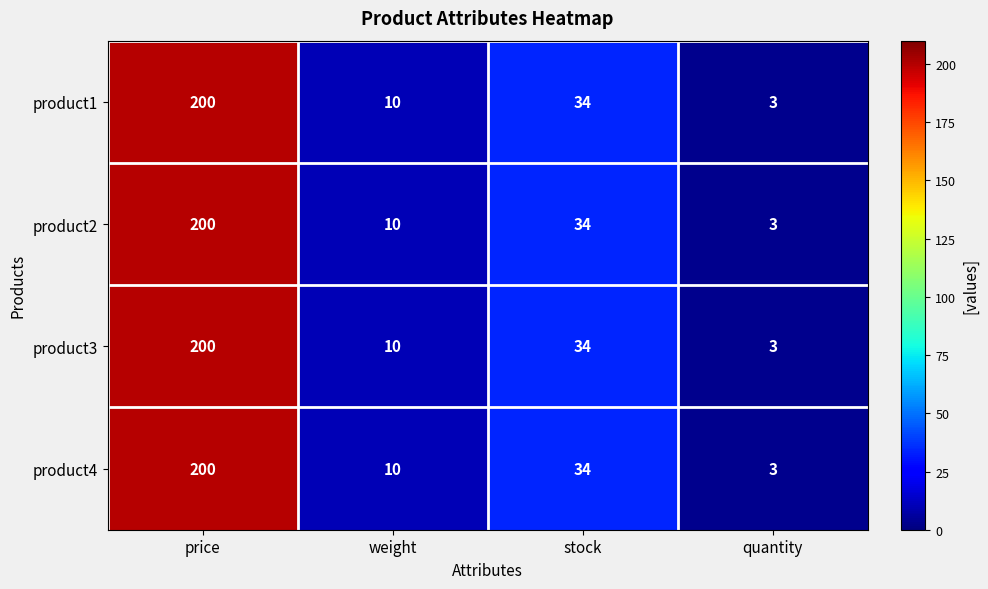

What is the difference between the maximum and minimum values in the product2 series?

197